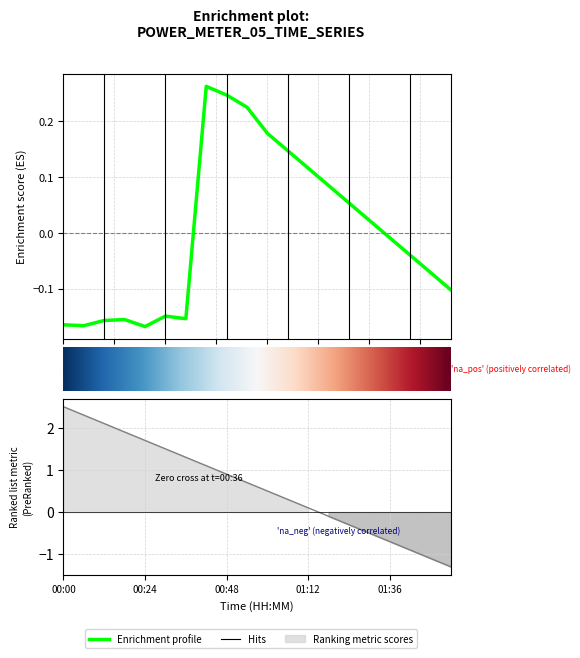

Which series ends up on top after the final intersection of ranking and power?

power